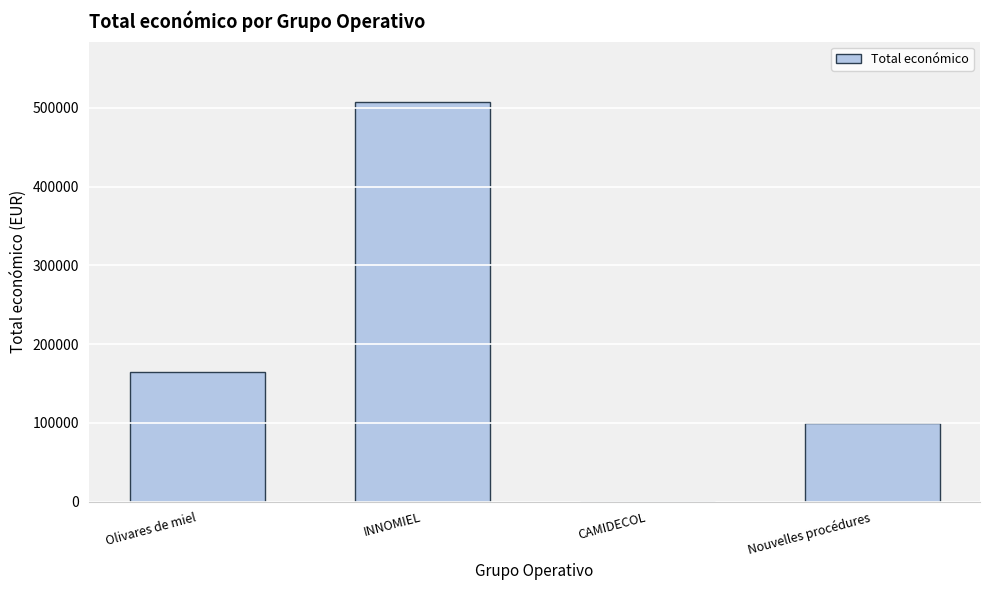

Reading right to left, transcribe all the data shown in this chart.

99743	0	508090	164995